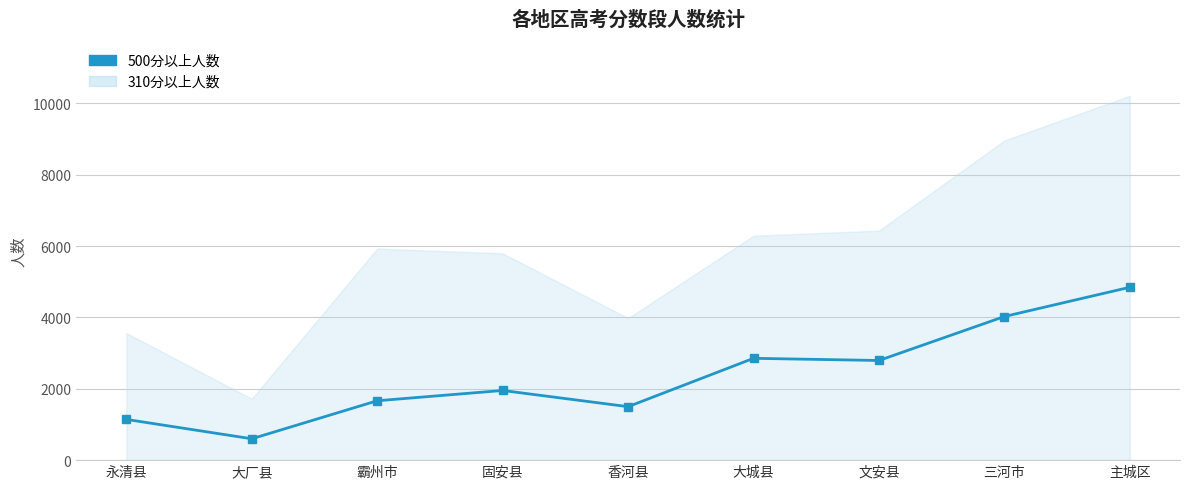

How many lines are shown in the chart?

1